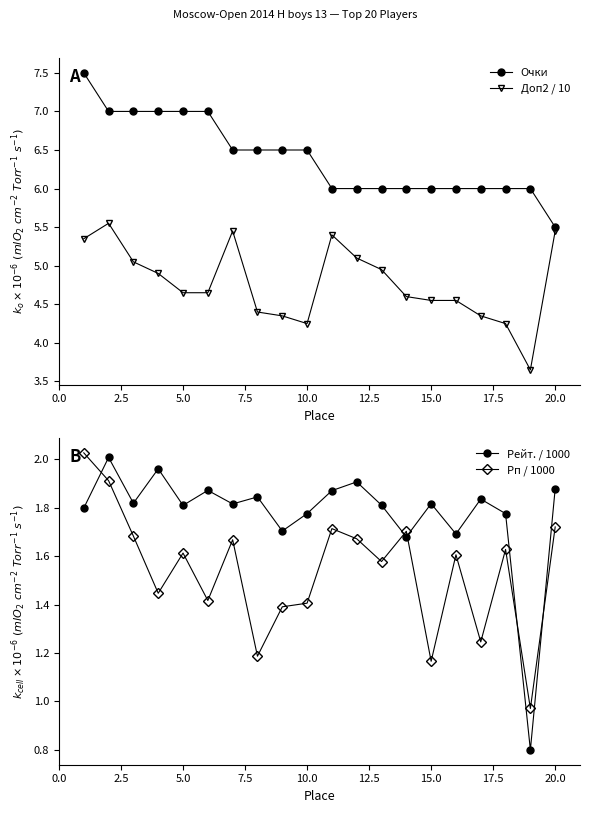

True or false: Рп / 1000 has a value of 0.9 at 20.0.

False